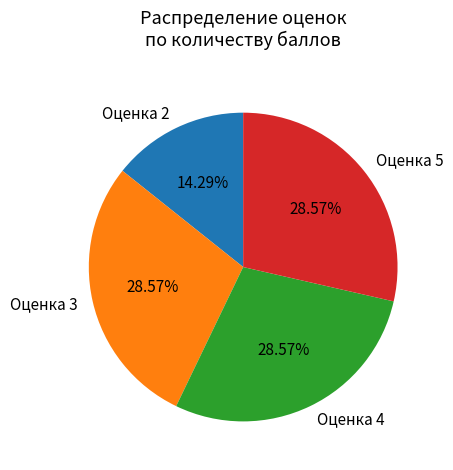

Combined, do Оценка 5 and Оценка 2 account for over 50%?

No